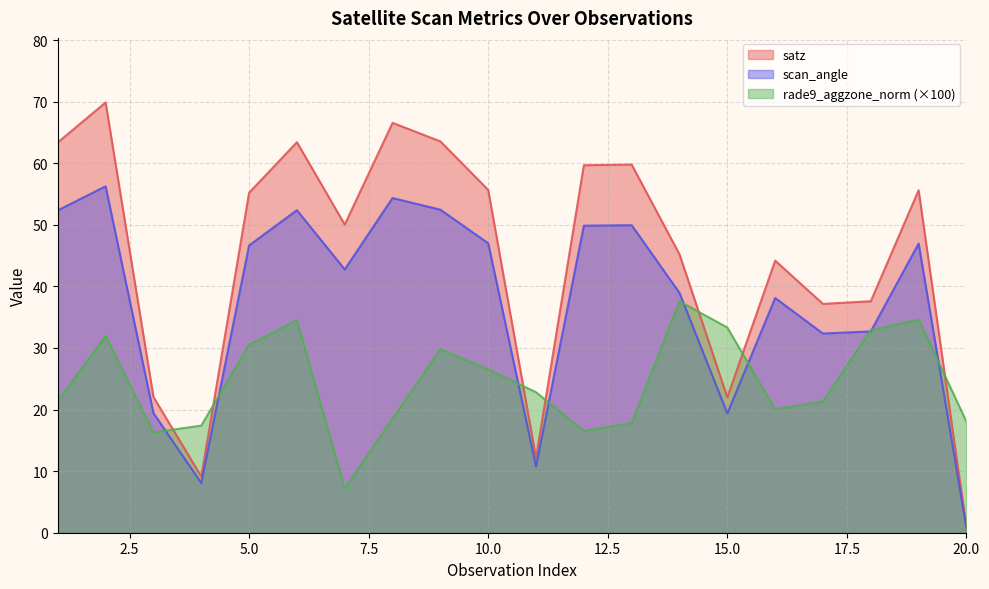

What is the sum of the rade9_aggzone_norm values at 7 and 3?

23.5